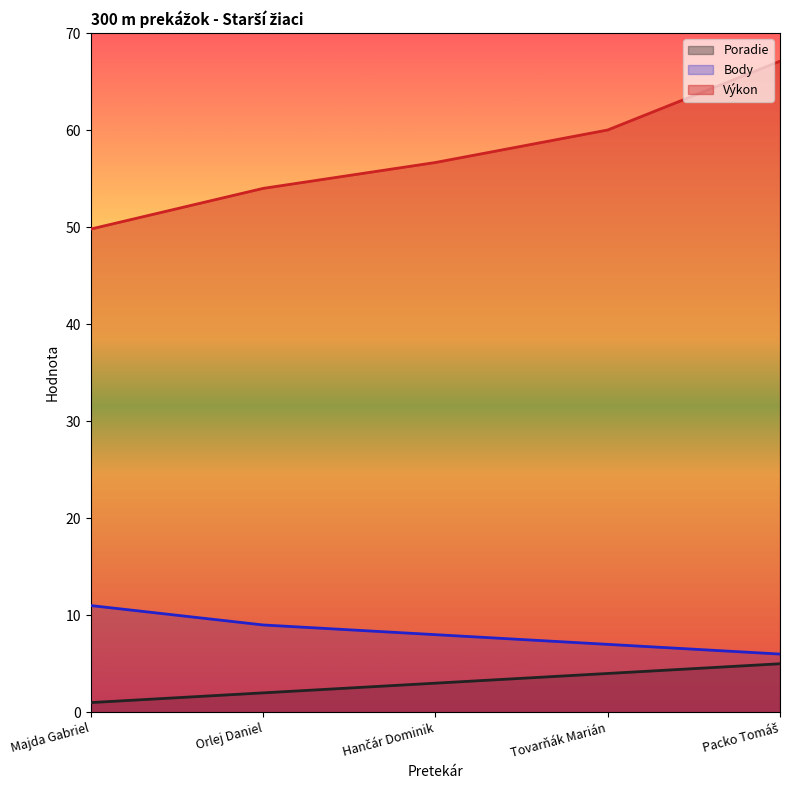

What is the total value across all series at Hančár Dominik?

67.7